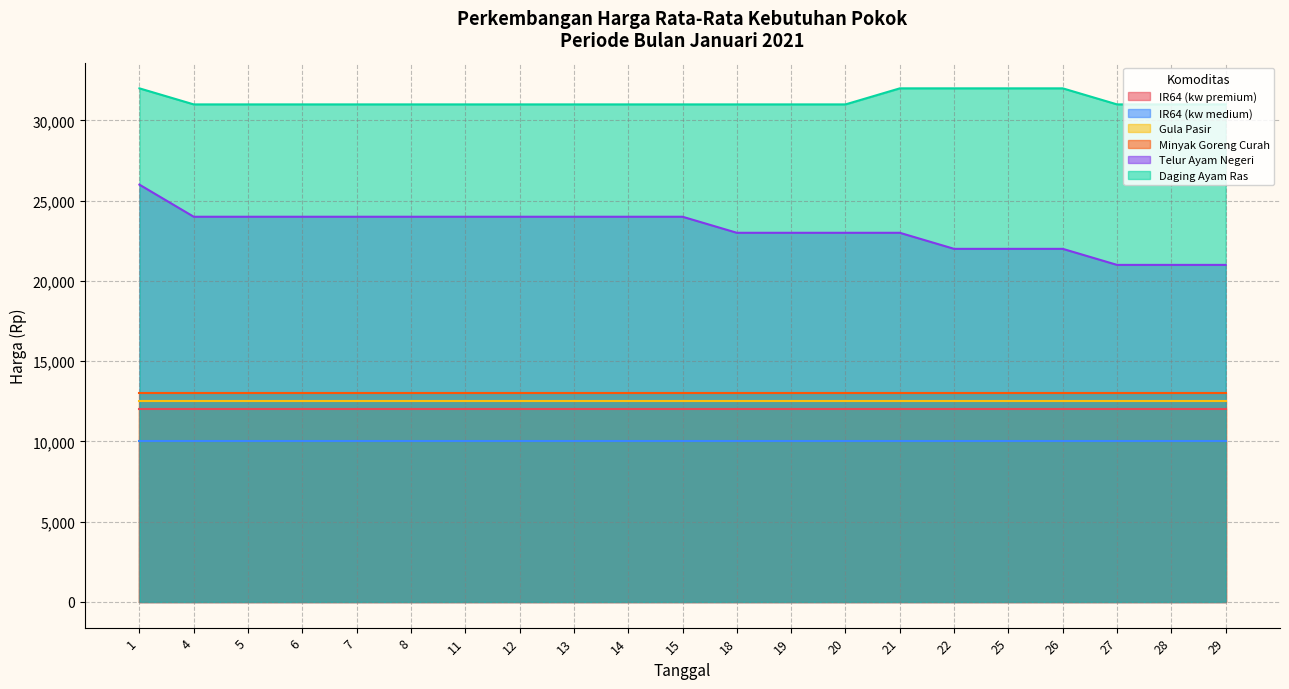

Between 4 and 6, which series saw the biggest shift?

IR64 (kw premium)